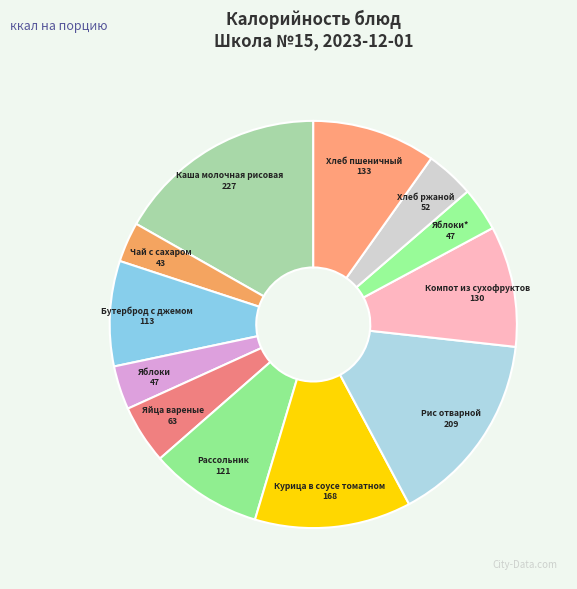

To the nearest percent, what is the difference between the largest and smallest slice percentages?

14%